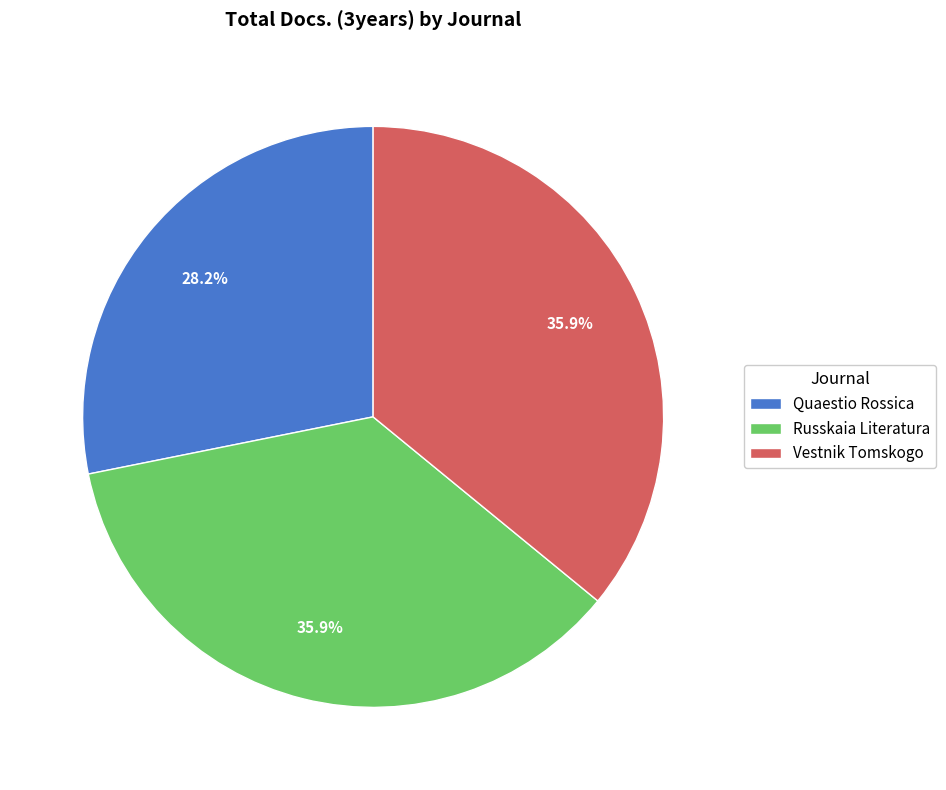

To the nearest percent, what percentage of the pie is Quaestio Rossica?

28%